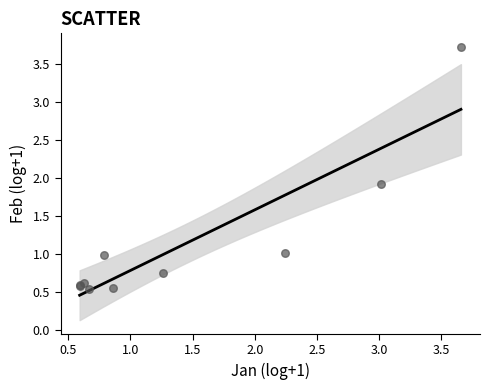

What Y value in the scatter plot is closest to 2?

1.9